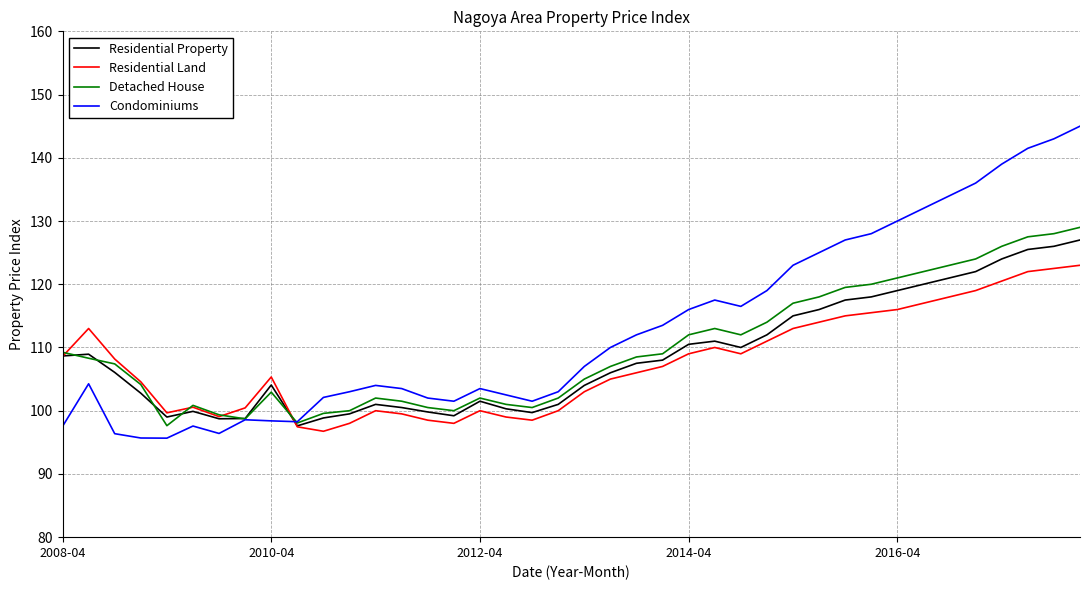

What is the maximum value for Residential Property?

127.0